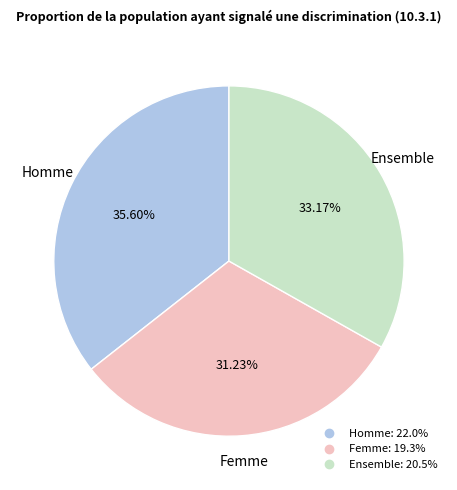

To the nearest percent, what is the difference between the Femme and Homme slice percentages?

4%